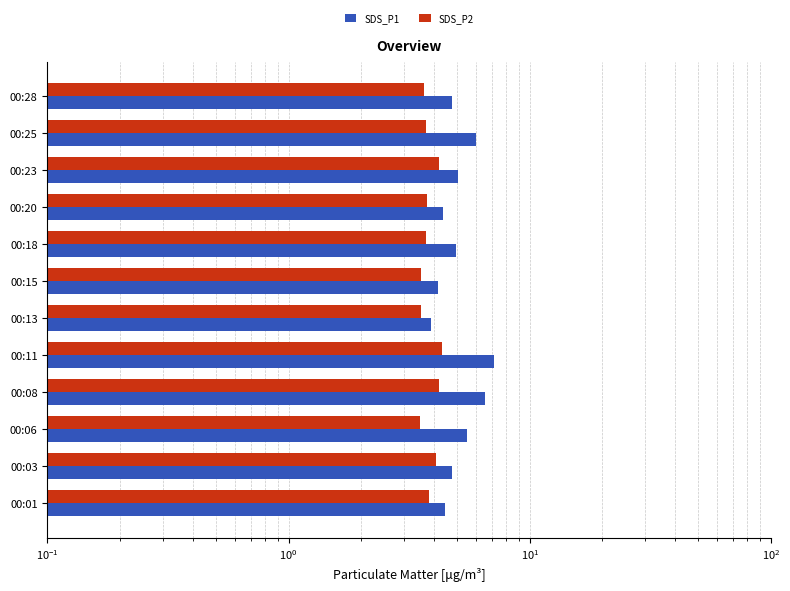

What position from the right is 6?

6